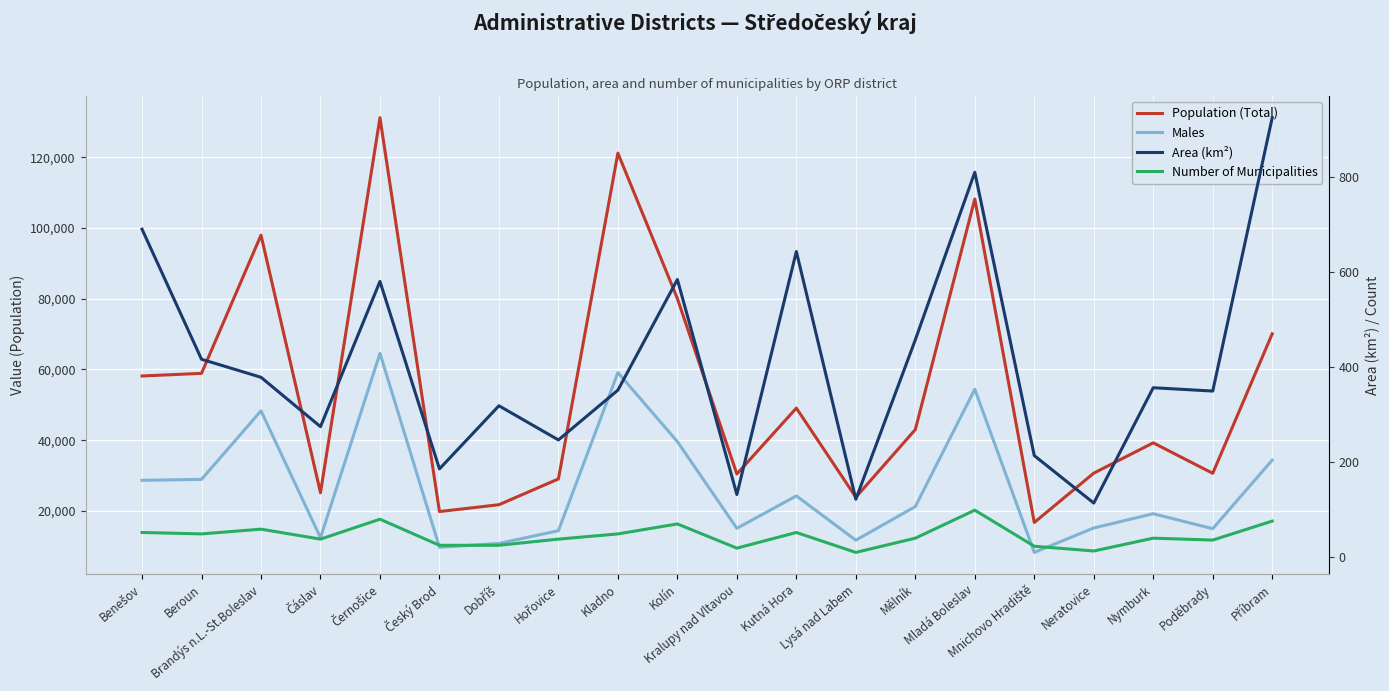

What is the label of the 17th point from the right?

Čáslav